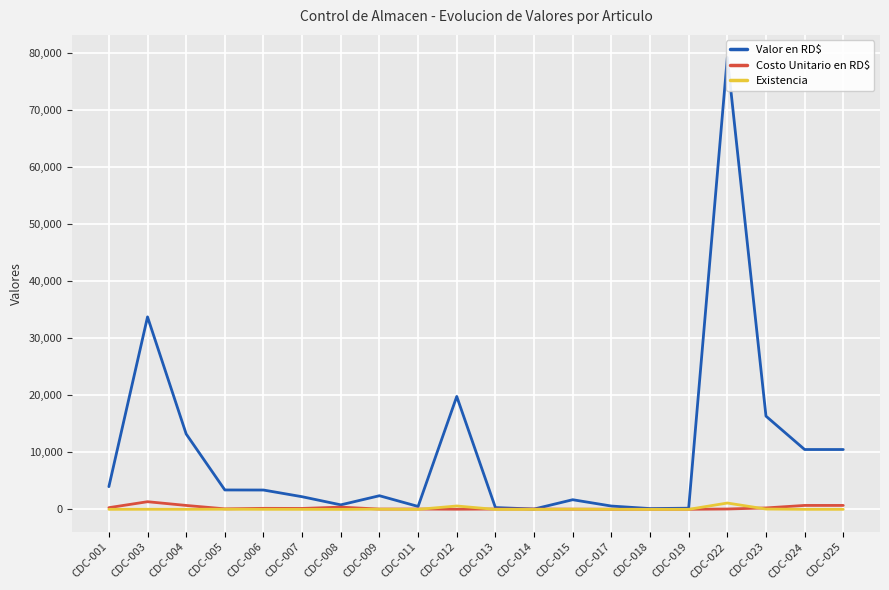

Reading left to right, what are all the values shown in this chart?

Valor en RD$: CDC-001=3988.4	CDC-003=33750.0	CDC-004=13224.0	CDC-005=3410.2	CDC-006=3398.4	CDC-007=2224.3	CDC-008=800.0	CDC-009=2400.0	CDC-011=520.0	CDC-012=19800.0	CDC-013=325.0	CDC-014=65.0	CDC-015=1699.2	CDC-017=590.0	CDC-018=147.5	CDC-019=212.4	CDC-022=79225.2	CDC-023=16354.8	CDC-024=10500.0	CDC-025=10500.0
Costo Unitario en RD$: CDC-001=306.8	CDC-003=1350.0	CDC-004=696.0	CDC-005=100.3	CDC-006=188.8	CDC-007=171.1	CDC-008=400.0	CDC-009=60.0	CDC-011=65.0	CDC-012=33.0	CDC-013=65.0	CDC-014=65.0	CDC-015=42.5	CDC-017=29.5	CDC-018=29.5	CDC-019=21.2	CDC-022=70.8	CDC-023=259.6	CDC-024=700.0	CDC-025=700.0
Existencia: CDC-001=13.0	CDC-003=25.0	CDC-004=19.0	CDC-005=34.0	CDC-006=18.0	CDC-007=13.0	CDC-008=2.0	CDC-009=40.0	CDC-011=8.0	CDC-012=600.0	CDC-013=5.0	CDC-014=1.0	CDC-015=40.0	CDC-017=20.0	CDC-018=5.0	CDC-019=10.0	CDC-022=1119.0	CDC-023=63.0	CDC-024=15.0	CDC-025=15.0